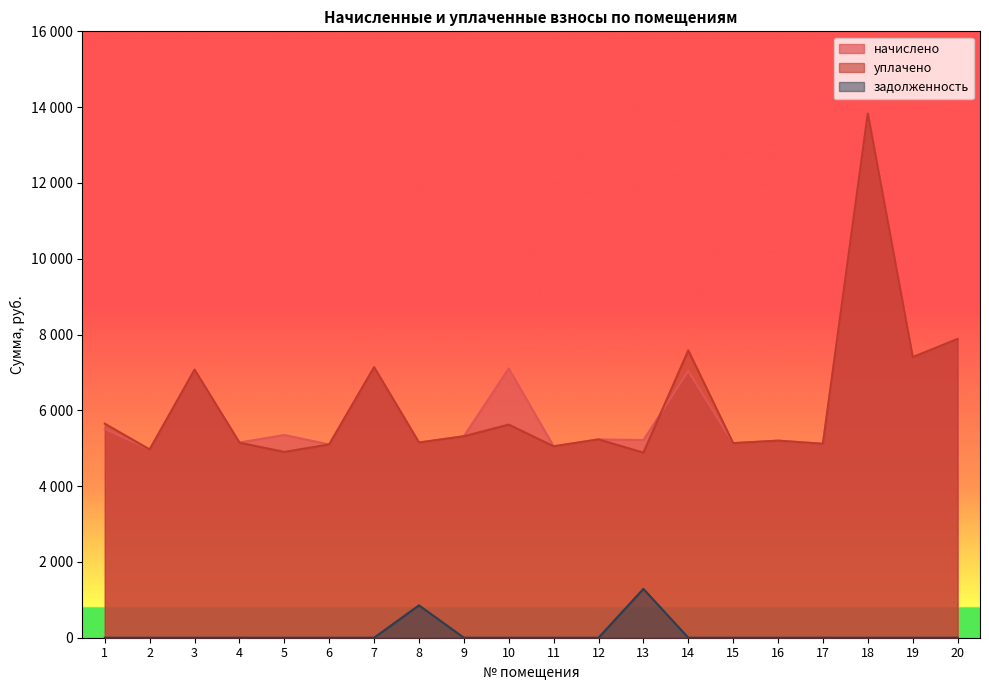

Is it true that задолженность equals -393.3 at 6?

False